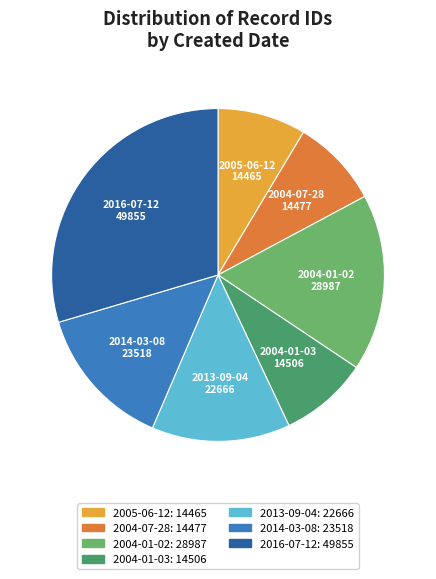

Is it true that 2004-01-02 is 1% of the pie?

False